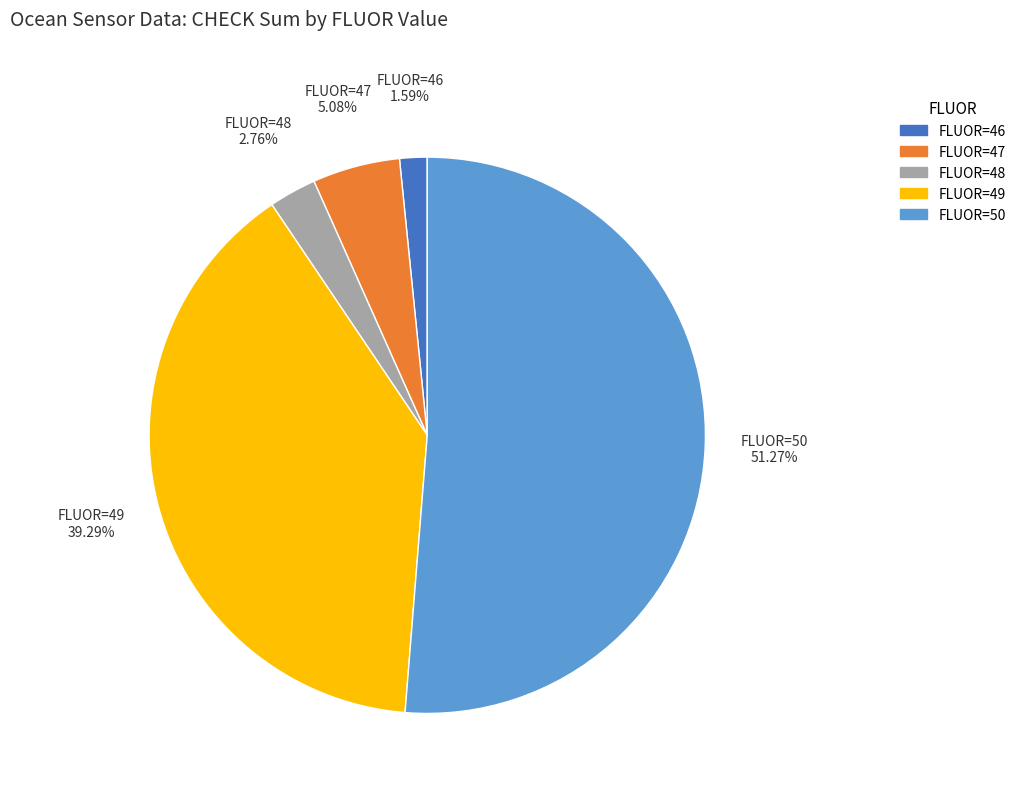

To the nearest percent, what portion does FLUOR=46 represent?

2%